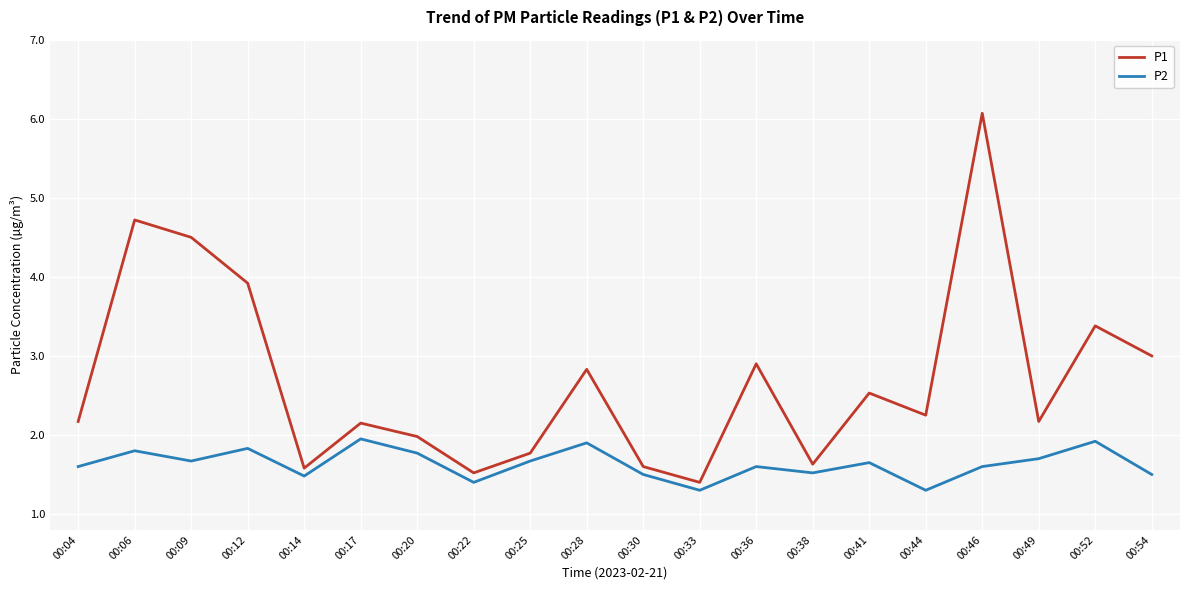

At which category does the chart reach its peak across all series?

00:46